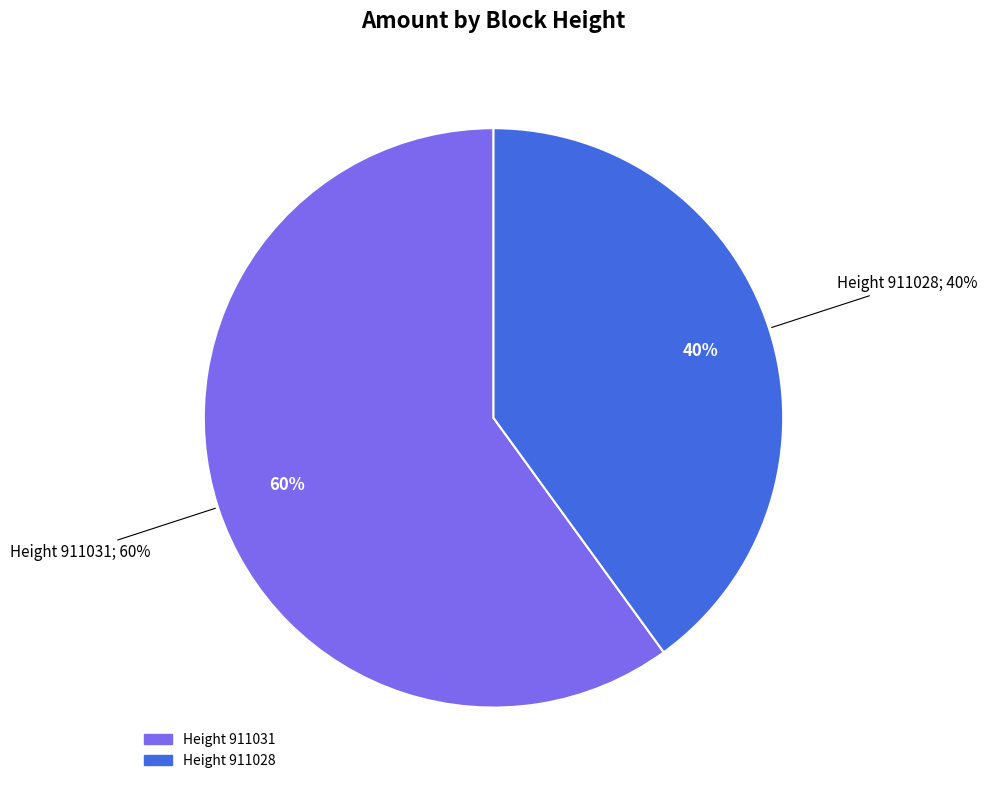

To the nearest percent, what is the difference between the 911028 and 911031 slice percentages?

20%